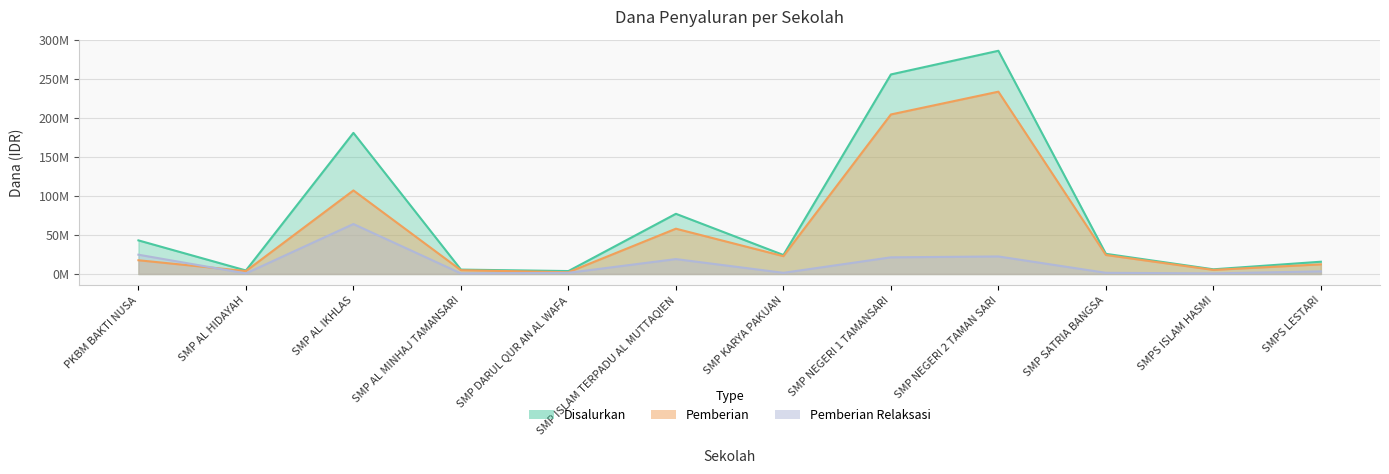

What are all the series names shown in the legend?

Pemberian, Disalurkan, Pemberian Relaksasi